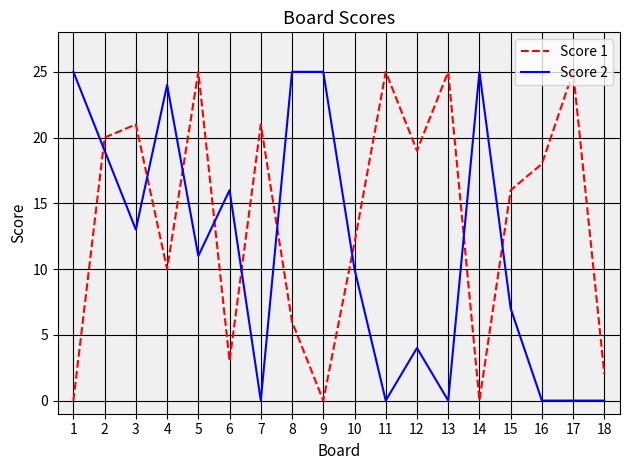

The Score 2 series shows 20 at 5. True or false?

False